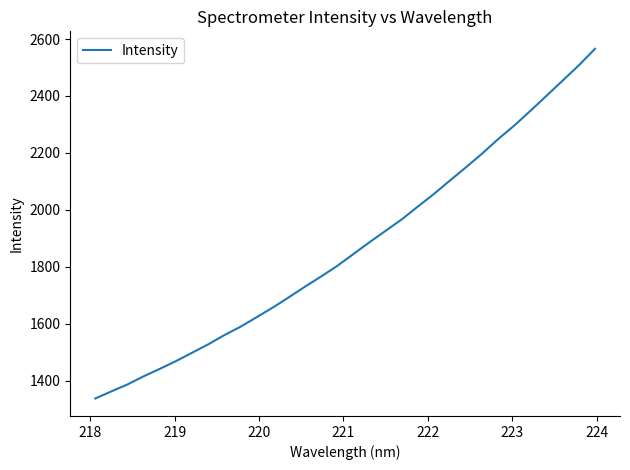

What is the average value?

1870.0